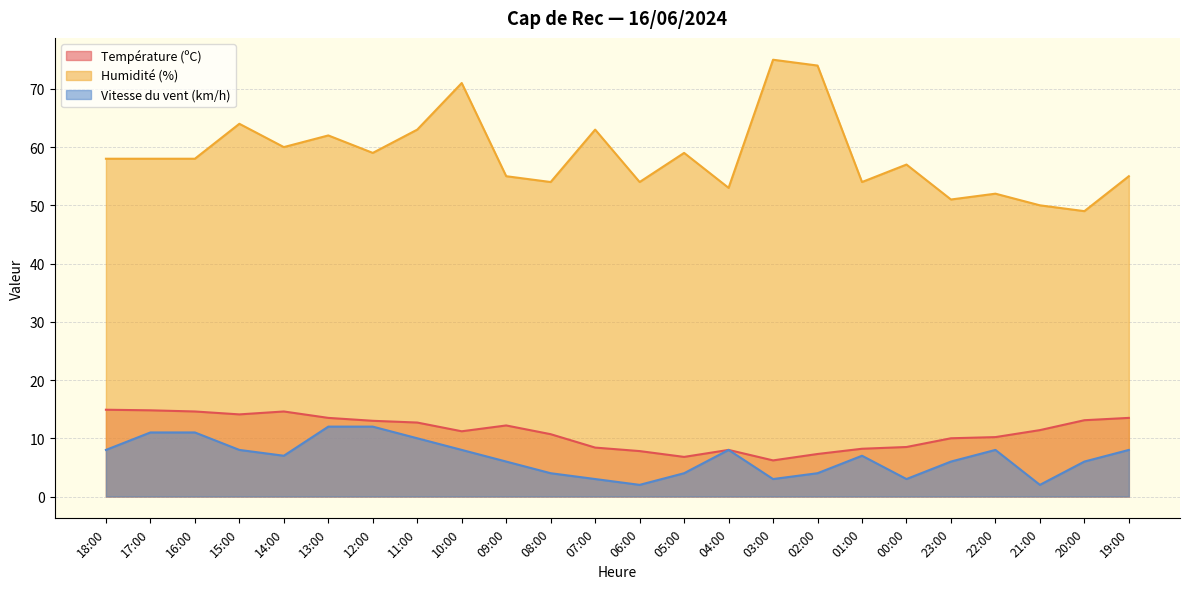

The value of Température (ºC) at 04:00 is 8.0. True or false?

True